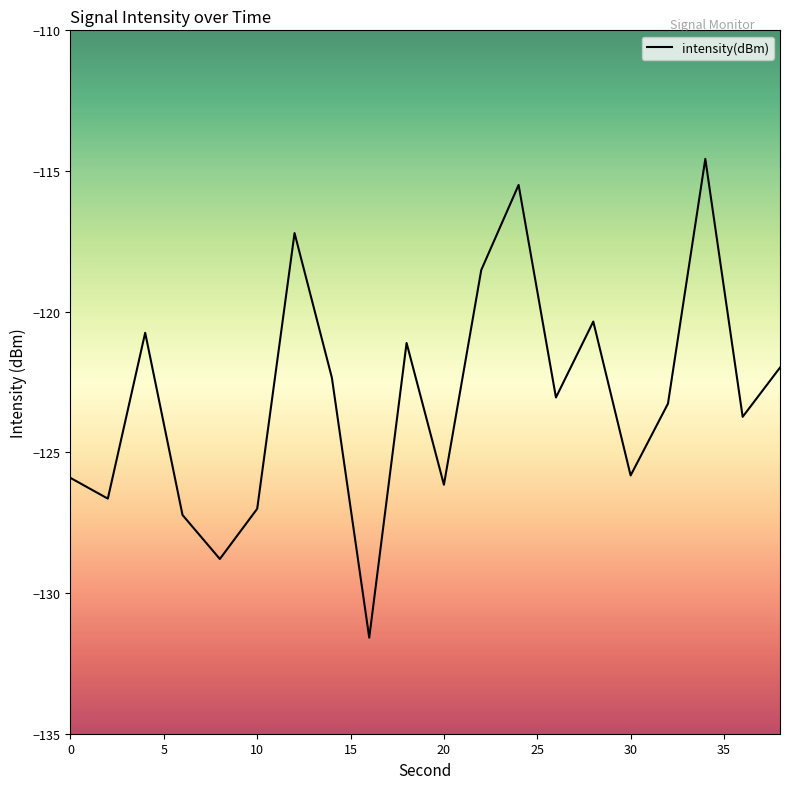

What is the smallest value displayed?

-131.6